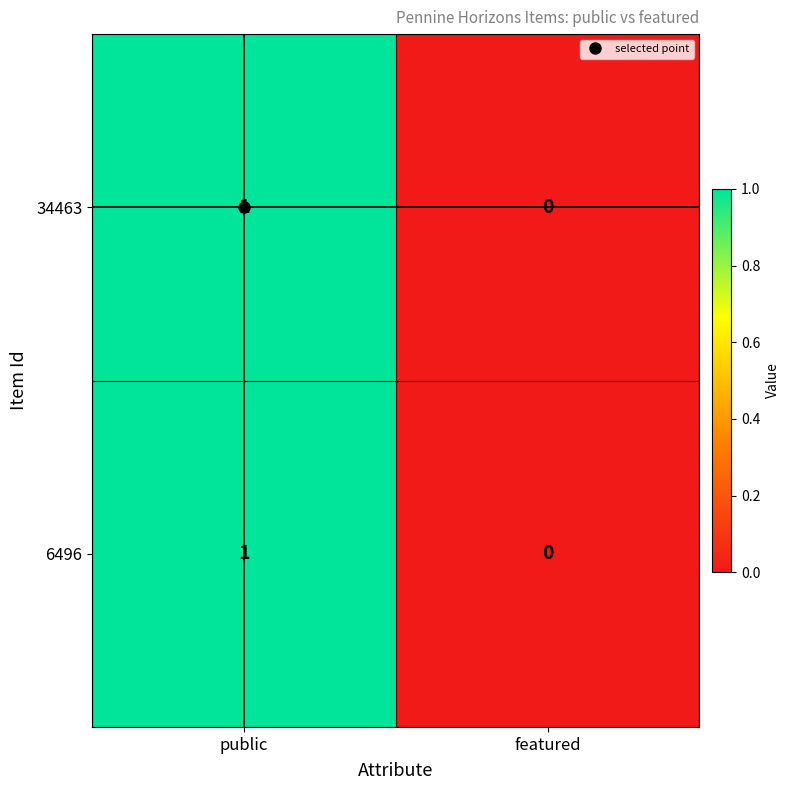

List the labels in order of 34463 value, largest first.

public, featured